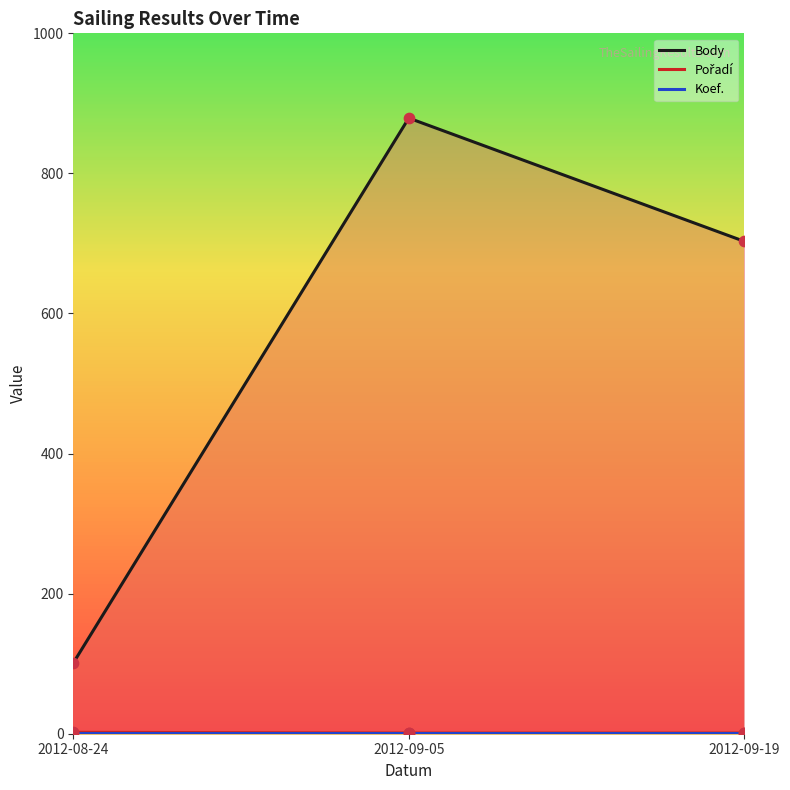

Is the value of Body at 2012-08-24 greater than the value of Pořadí at 2012-09-19?

Yes